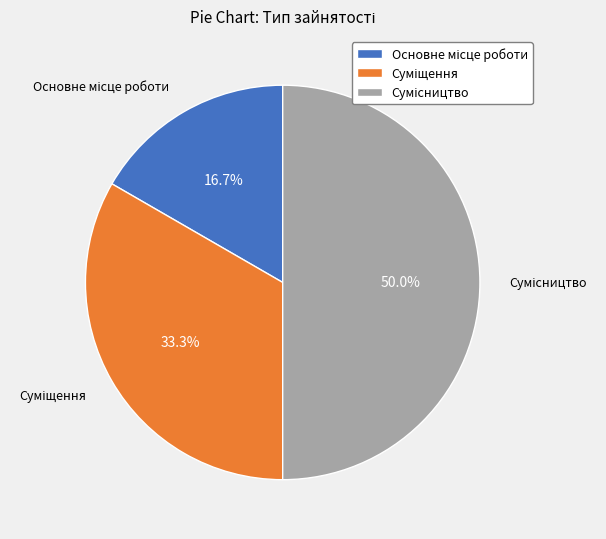

How many segments does this pie chart have?

3